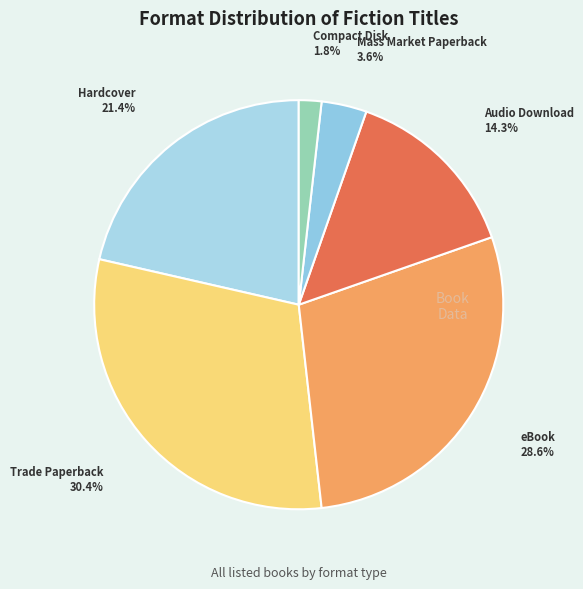

To the nearest percent, what is the average slice percentage?

17%